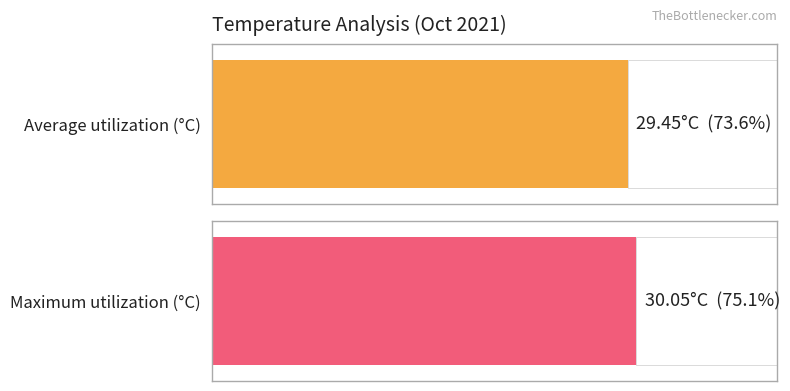

At 04:00, list the series in order from smallest to largest.

Average utilization, Maximum utilization